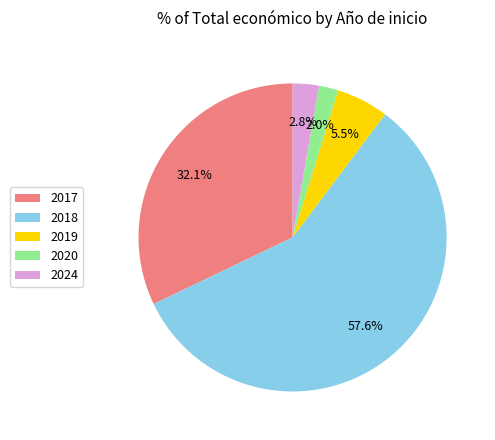

How many segments does this pie chart have?

5